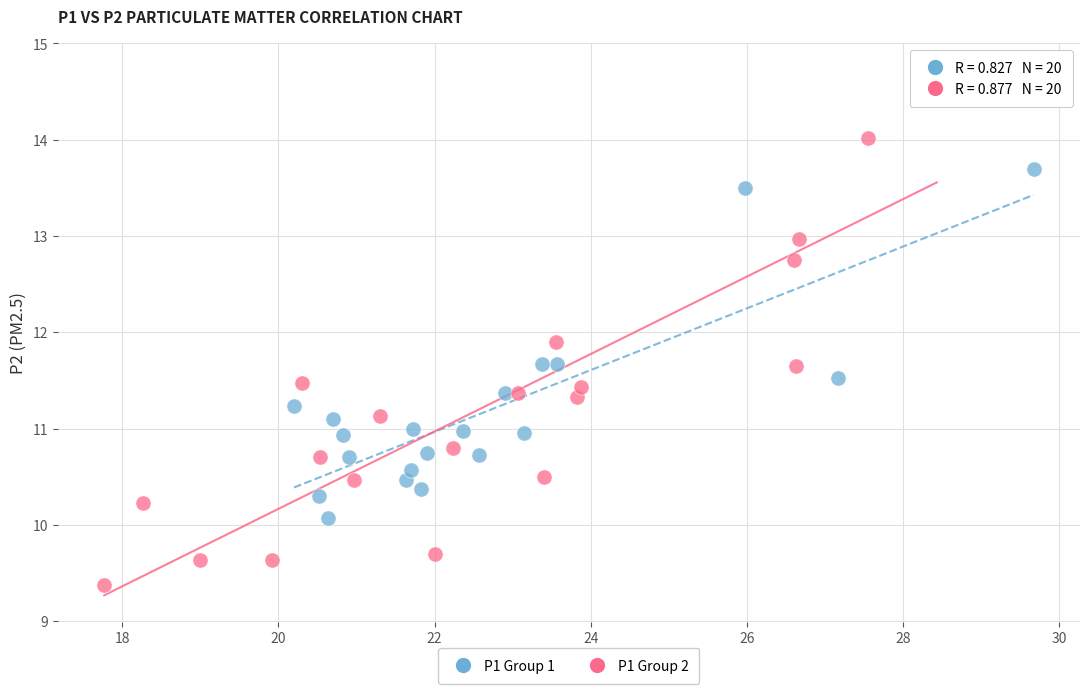

Which series contains the lowest Y value?

P1 Group 2